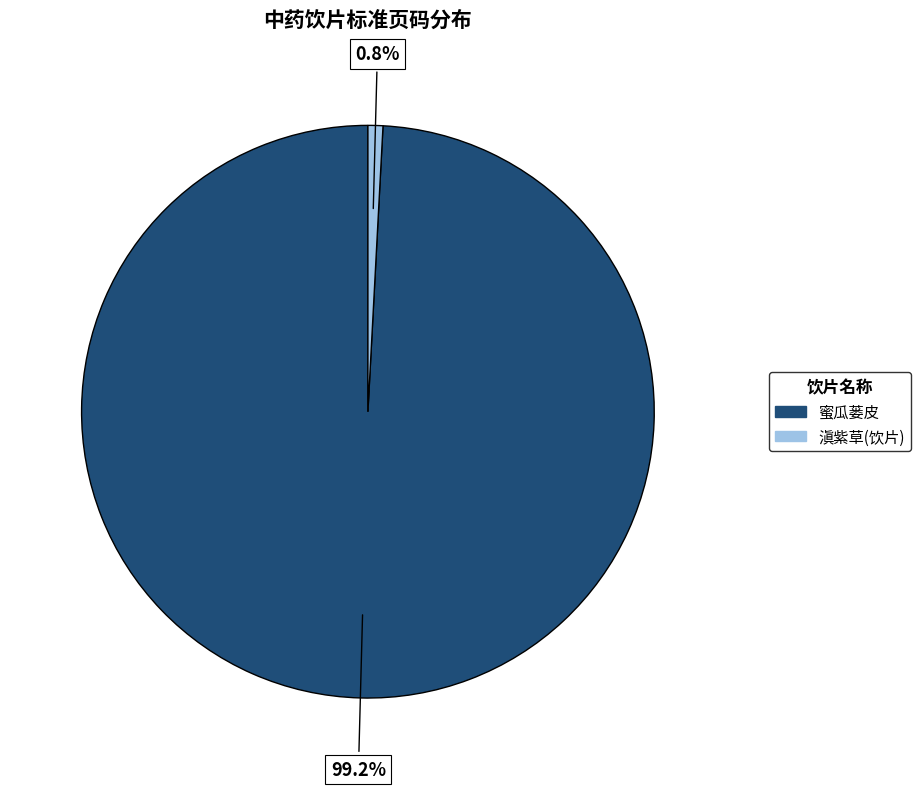

To the nearest percent, what is the combined percentage of 蜜瓜蒌皮 and 滇紫草(饮片)?

100%